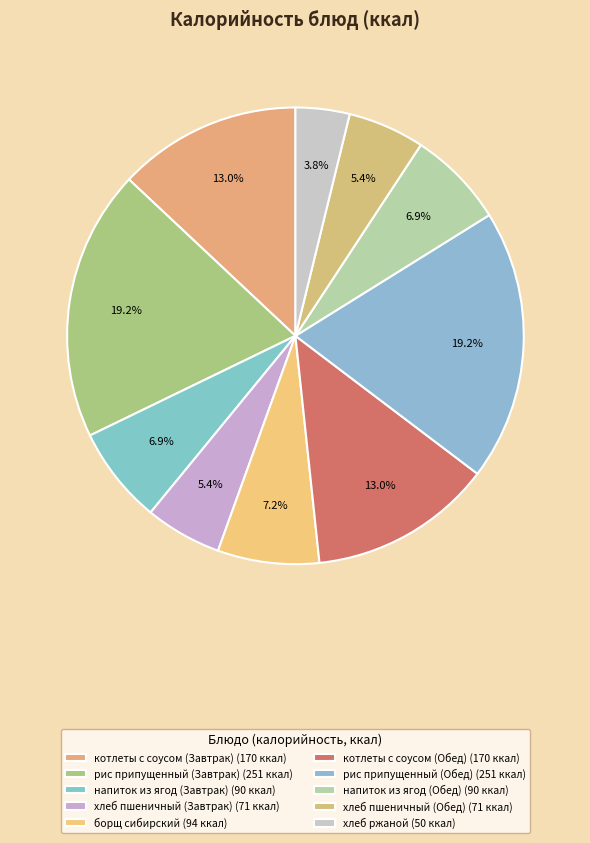

To the nearest percent, what percentage of the pie is рис припущенный (Обед)?

19%